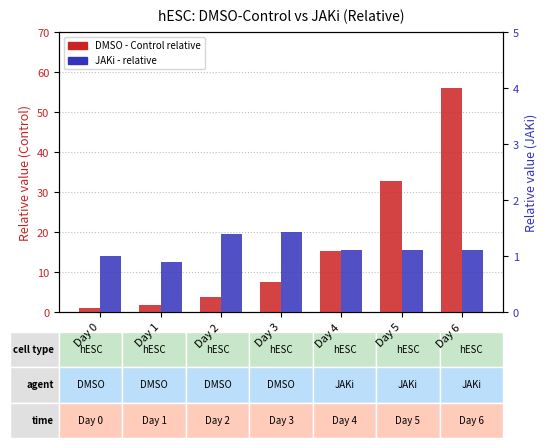

Reading right to left, list all the values displayed in this chart.

DMSO - Control relative: Day 6=56.1	Day 5=32.8	Day 4=15.2	Day 3=7.5	Day 2=3.8	Day 1=1.9	Day 0=1.0
JAKi - relative: Day 6=1.1	Day 5=1.1	Day 4=1.1	Day 3=1.4	Day 2=1.4	Day 1=0.9	Day 0=1.0